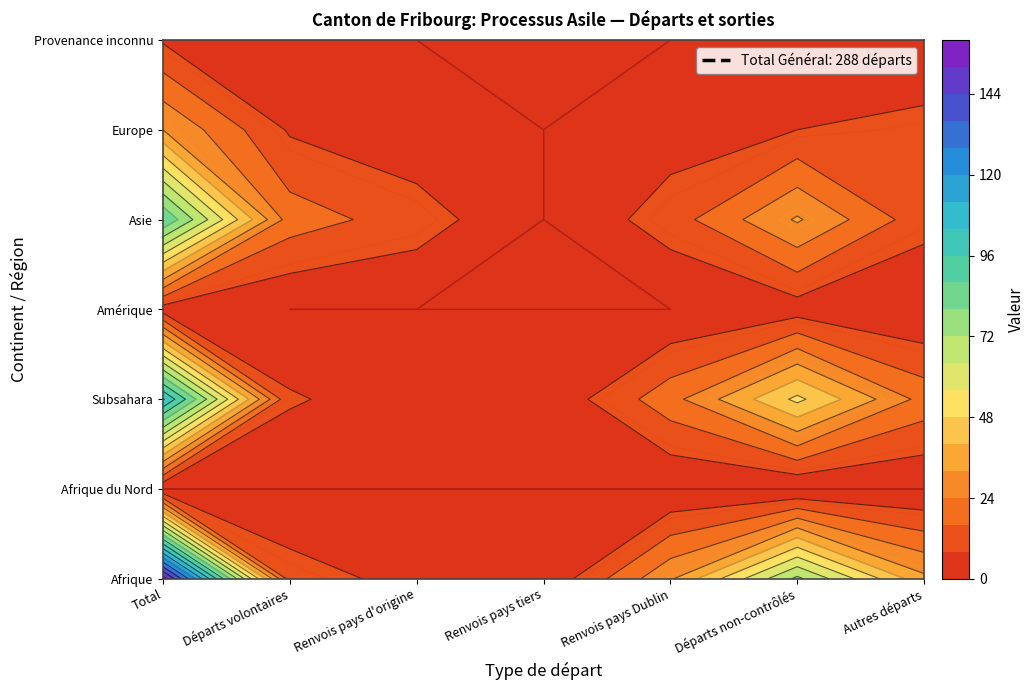

At Renvois pays tiers, list the series in order from largest to smallest.

Afrique, Subsahara, Afrique du Nord, Amérique, Asie, Europe, Provenance inconnu